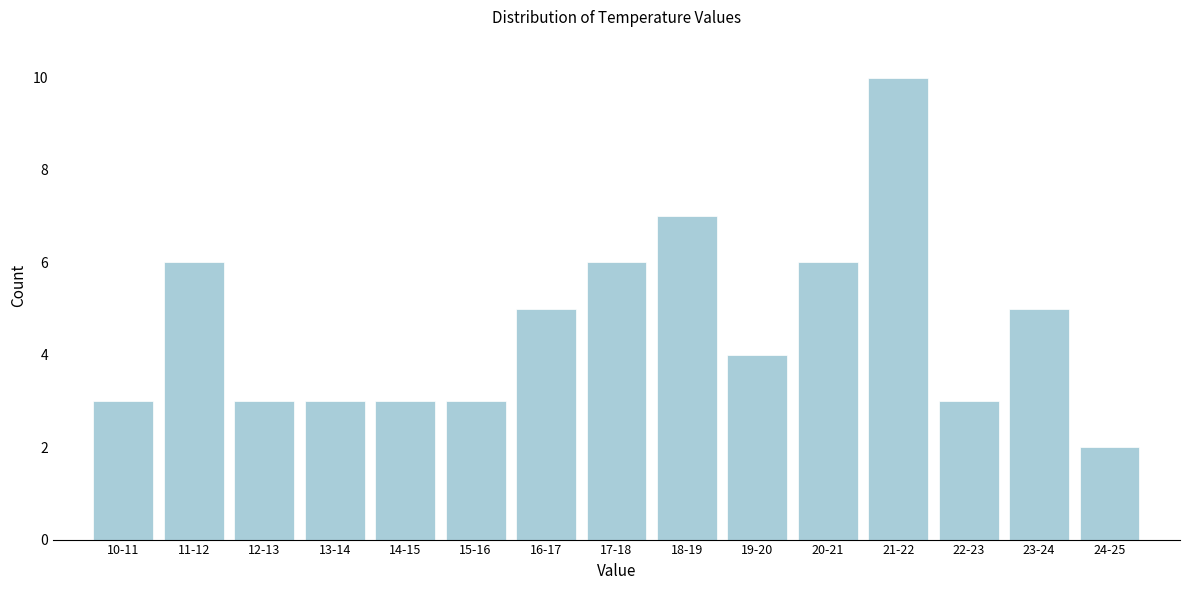

Reading right to left, what are all the values shown in this chart?

24-25=2	23-24=5	22-23=3	21-22=10	20-21=6	19-20=4	18-19=7	17-18=6	16-17=5	15-16=3	14-15=3	13-14=3	12-13=3	11-12=6	10-11=3